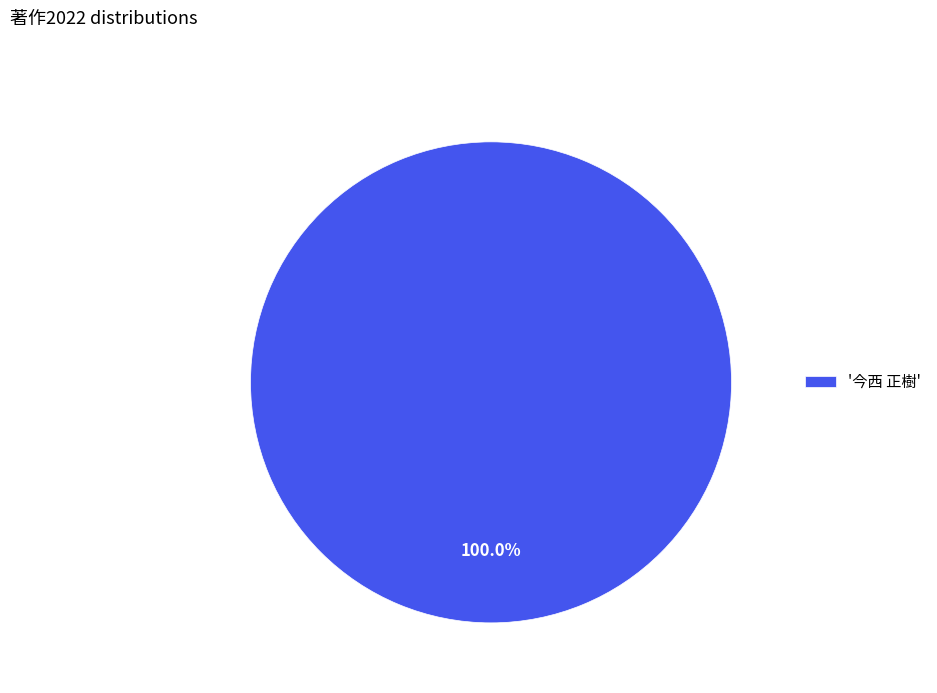

Does any single category account for the majority?

Yes